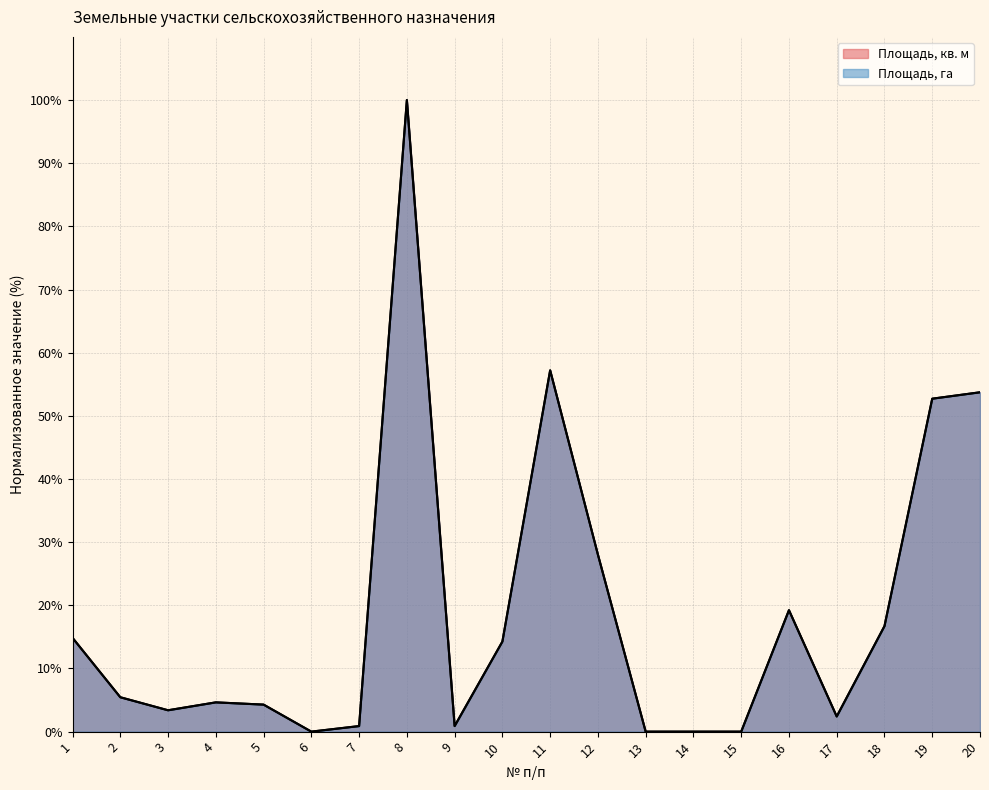

Between 3 and 20, which series saw the biggest shift?

Площадь, кв. м